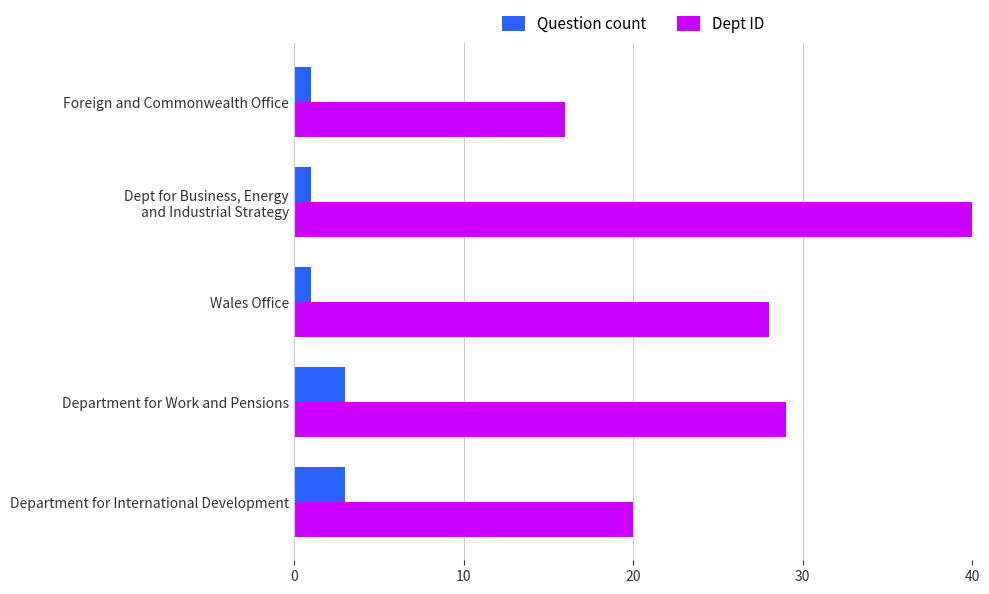

Between Wales Office and Dept for Business, Energy and Industrial Strategy, which series saw the biggest shift?

Dept ID